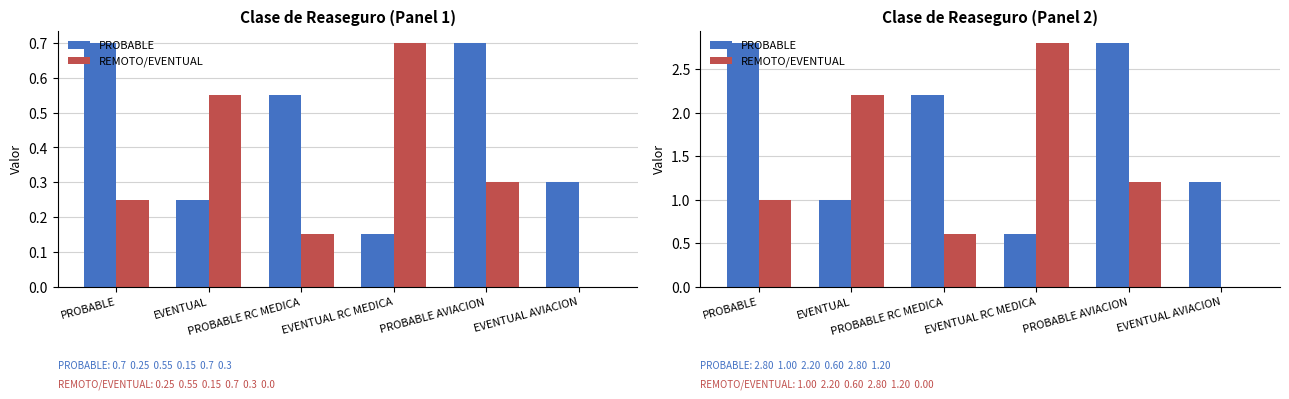

List the series in order of their peak value, lowest first.

PROBABLE, REMOTO/EVENTUAL